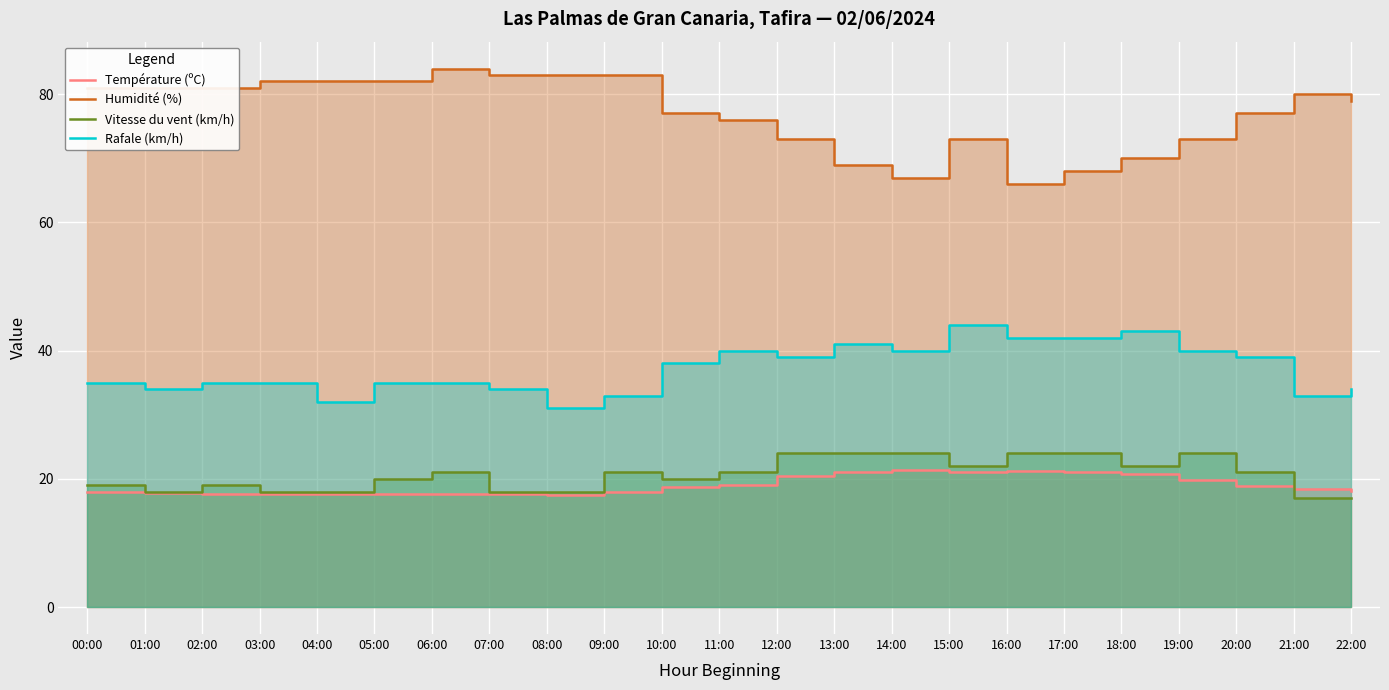

At which category does the chart reach its peak across all series?

06:00